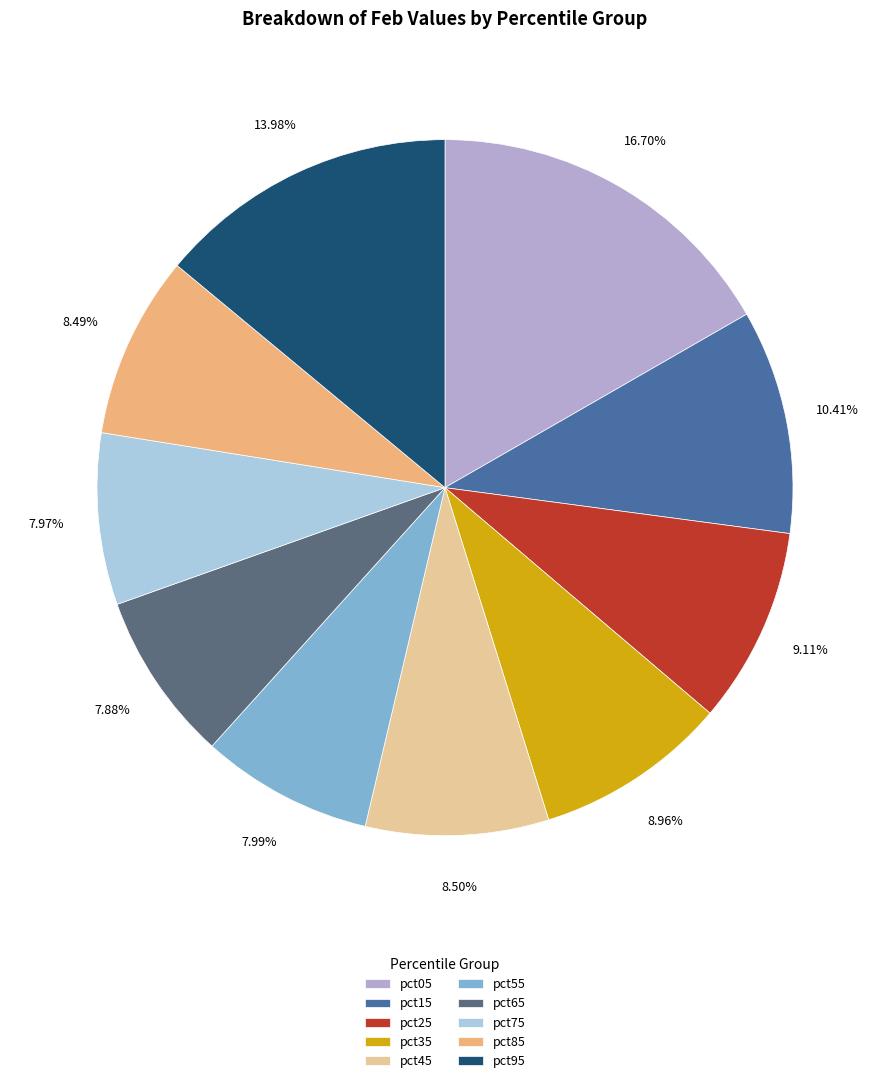

Is there any slice that represents more than half of the pie?

No